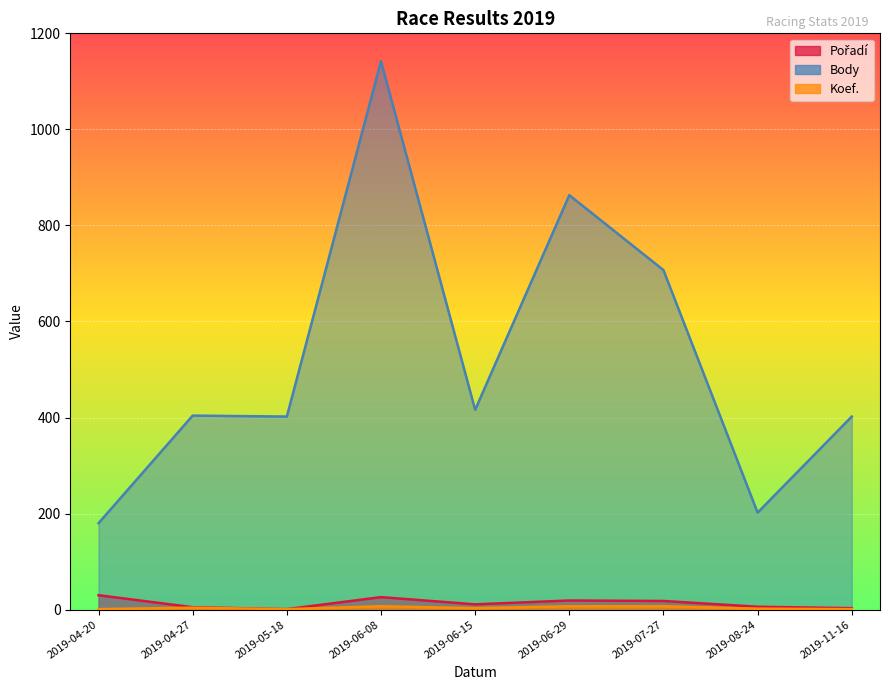

Where is the first local minimum for Koef.?

2019-05-18